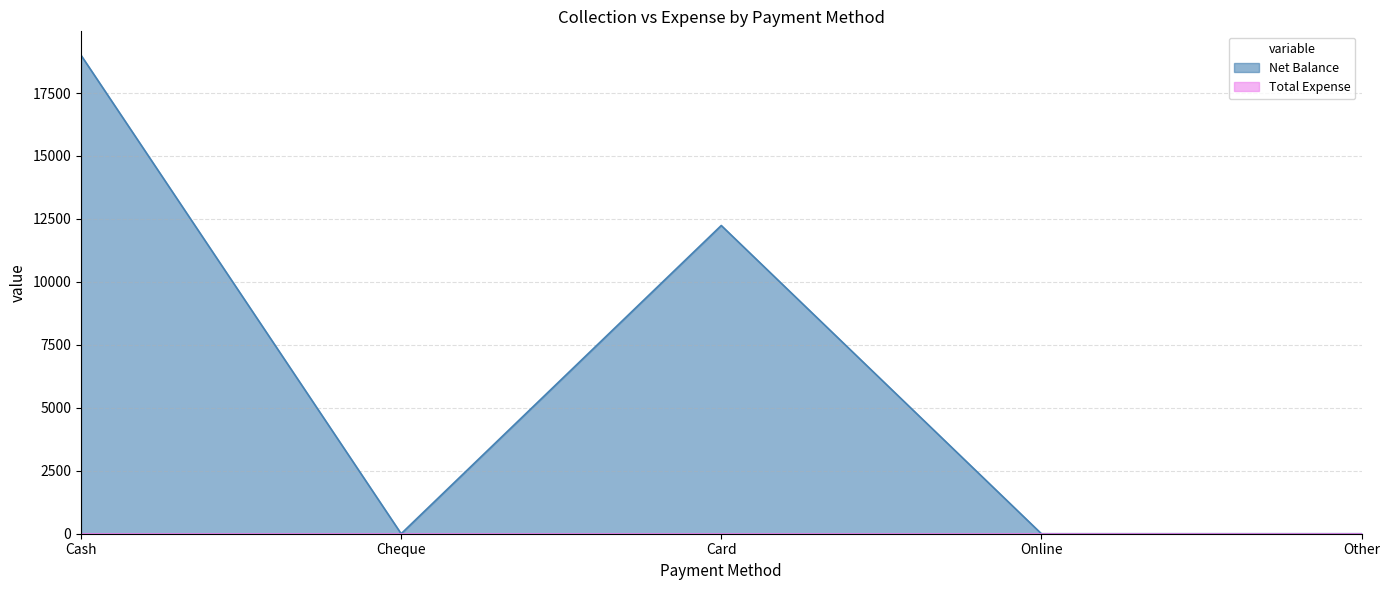

What is the maximum value shown in the chart?

19000